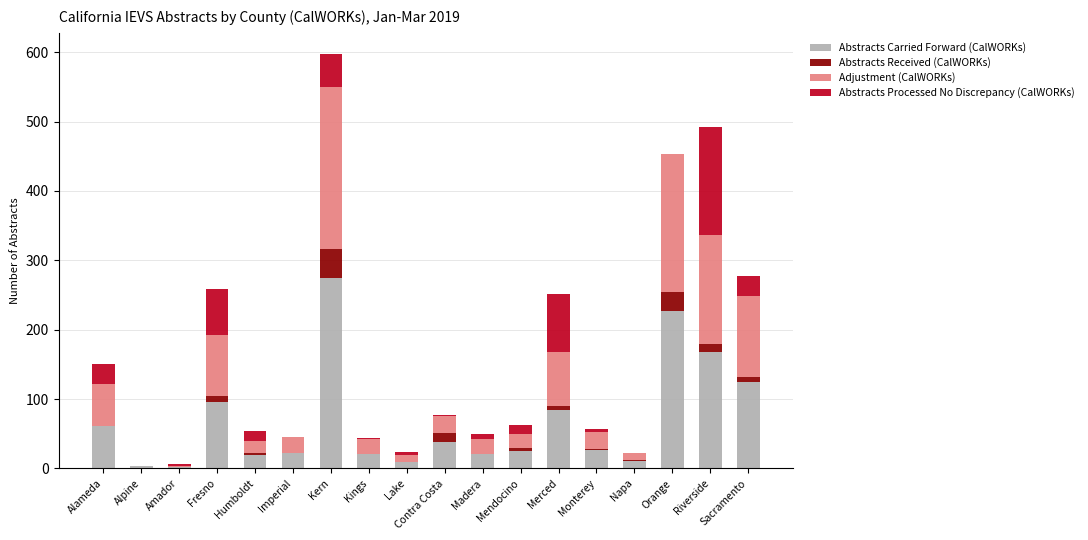

Where does the Abstracts Carried Forward (CalWORKs) series first go above 26?

Alameda